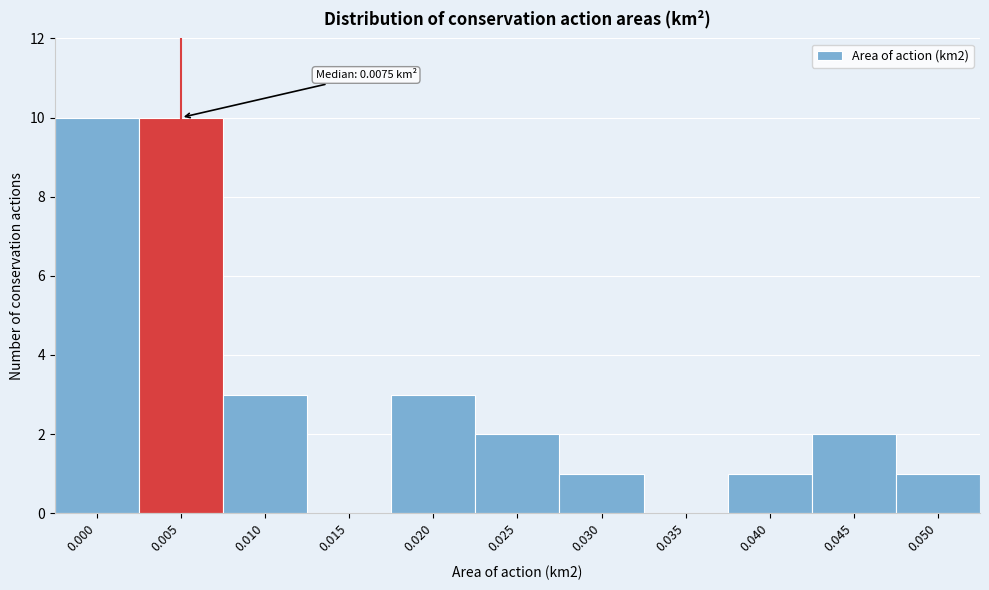

Reading left to right, list all the values displayed in this chart.

0.000=10	0.005=10	0.010=3	0.015=0	0.020=3	0.025=2	0.030=1	0.035=0	0.040=1	0.045=2	0.050=1